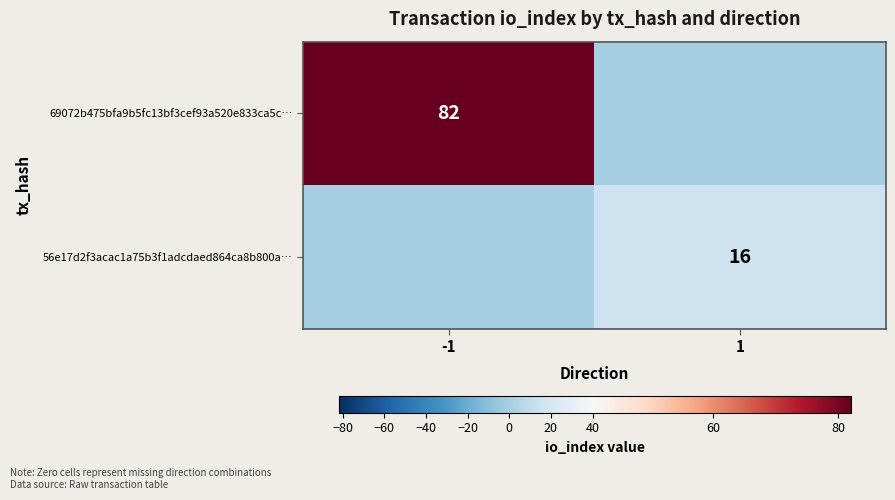

Is it true that 69072b475bfa9b5fc13bf3cef93a520e833ca5c… equals 23 at -1?

False